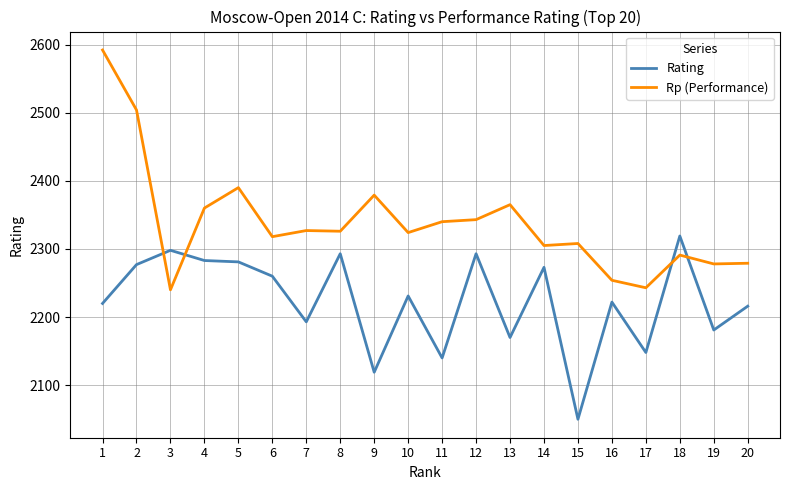

What is the difference between the Rp (Performance) values at 13 and 3?

125